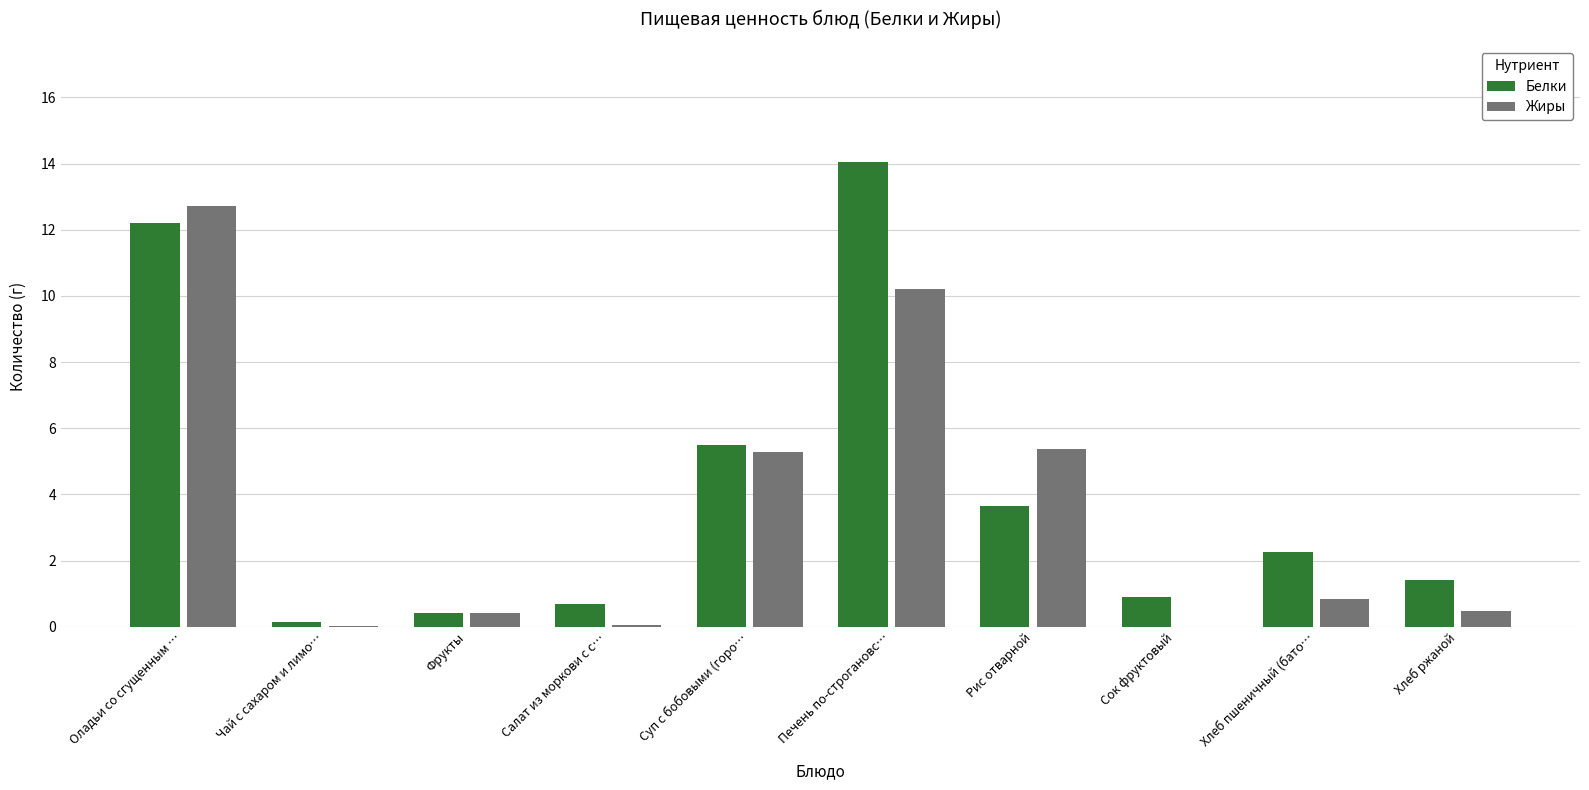

True or false: Жиры has a value of 0.8 at Хлеб пшеничный (бато….

True